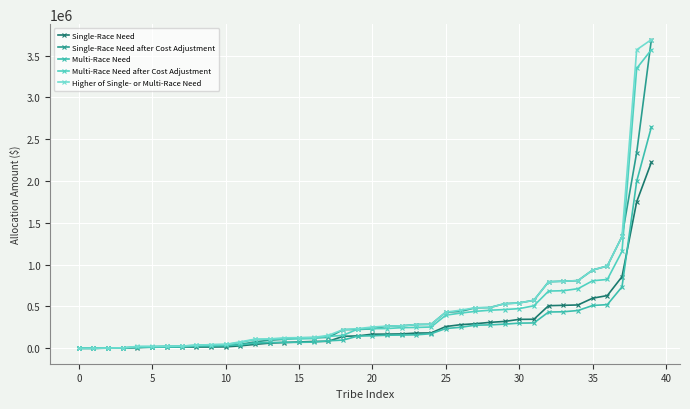

True or false: Higher of Single- or Multi-Race Need and Multi-Race Need after Cost Adjustment cross at least once.

False